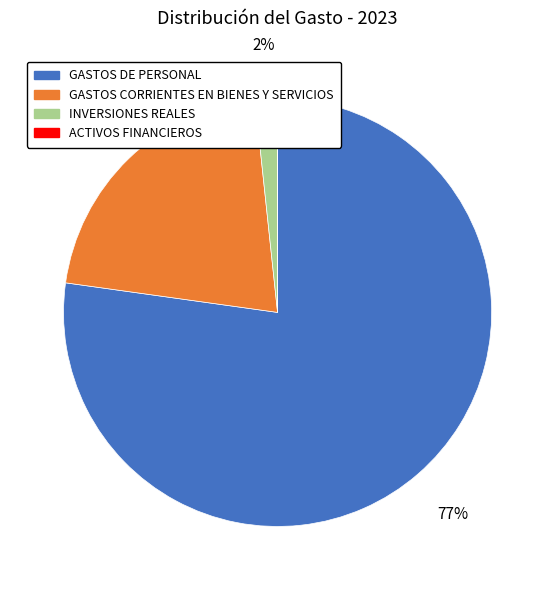

True or false: GASTOS CORRIENTES EN BIENES Y SERVICIOS accounts for 33% of the total.

False